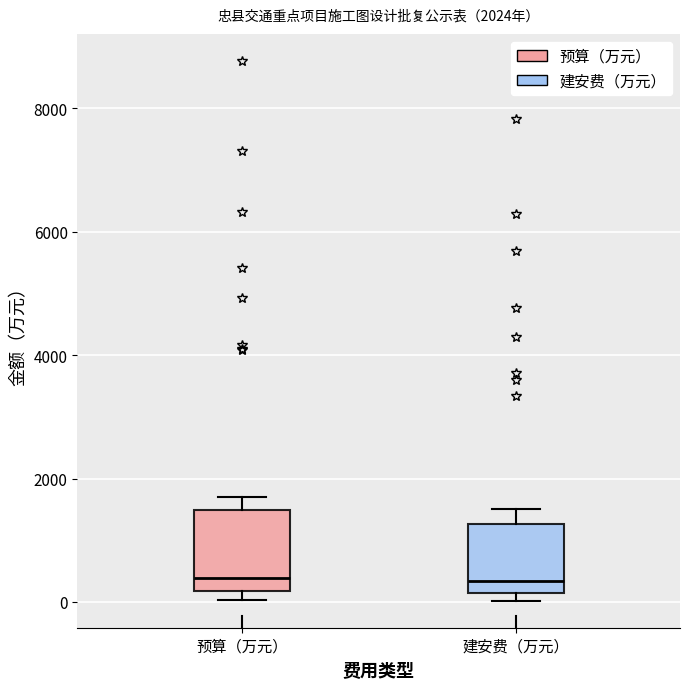

Which box is the tallest, from its lower edge to its upper edge?

预算（万元）